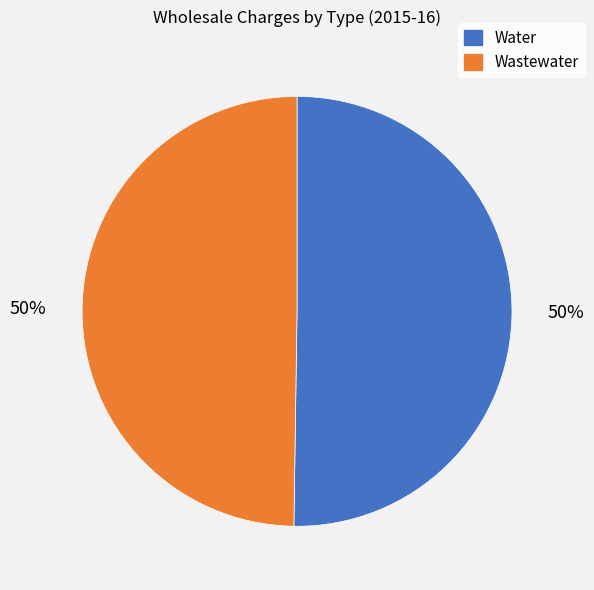

To the nearest percent, what is the average slice percentage?

50%